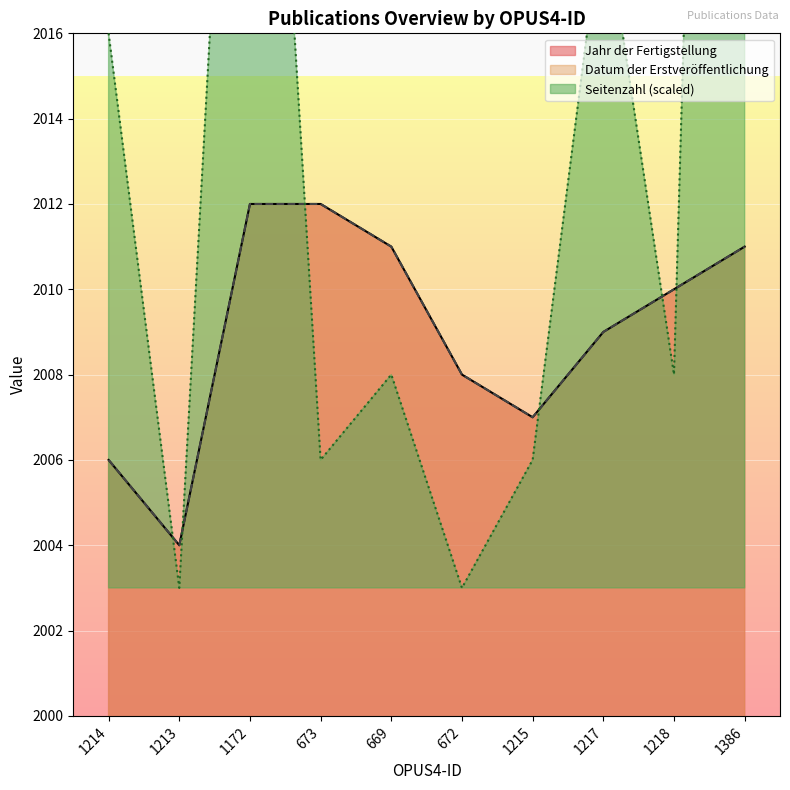

Is the value of Jahr der Fertigstellung at 673 greater than the value of Seitenzahl at 1213?

Yes